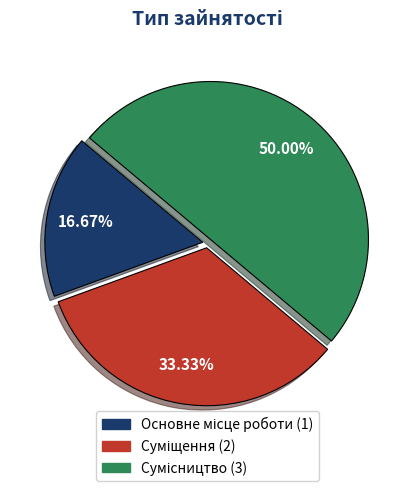

What is the smallest slice in the pie chart?

Основне місце роботи